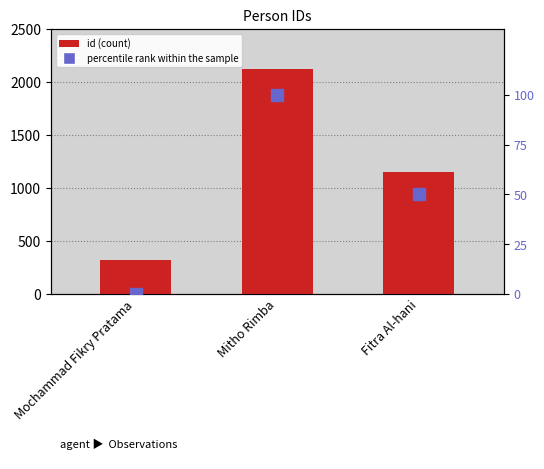

What is the average value of the percentile rank within the sample series?

50